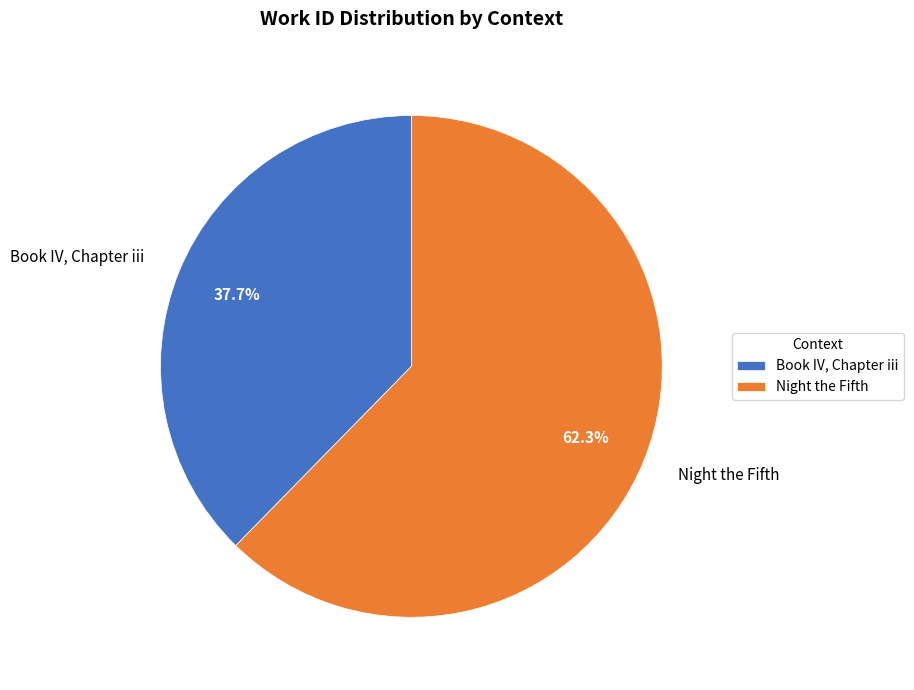

Count the number of slices in the pie.

2